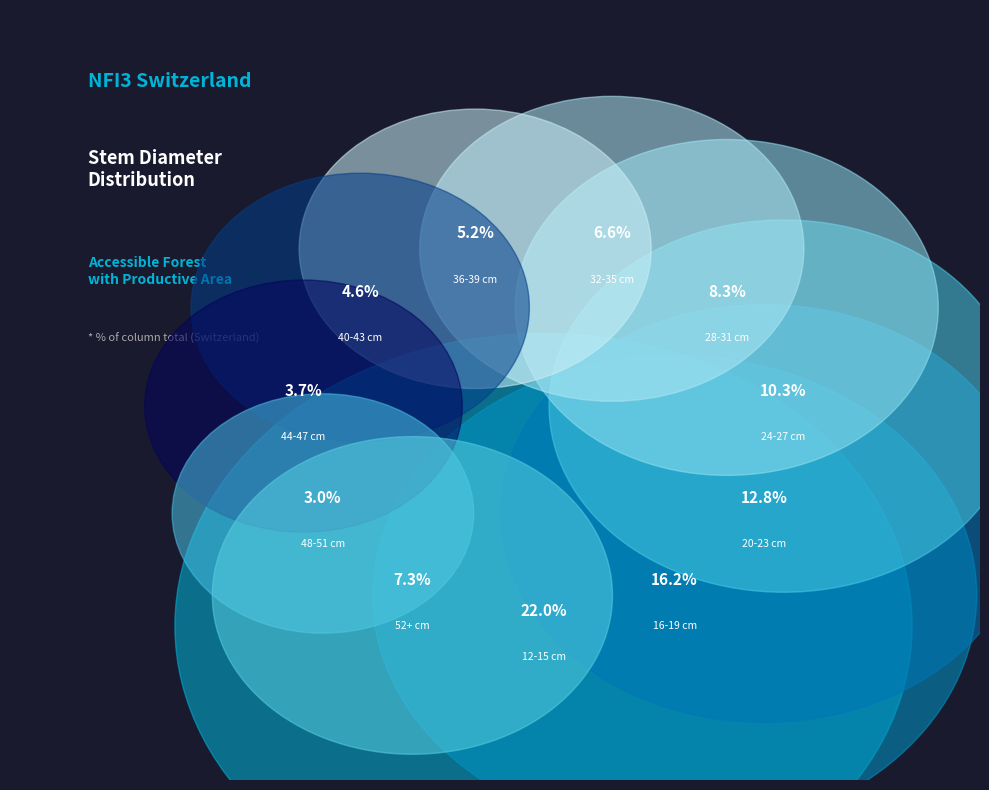

The 12-15 cm slice represents 36% of the pie. True or false?

False